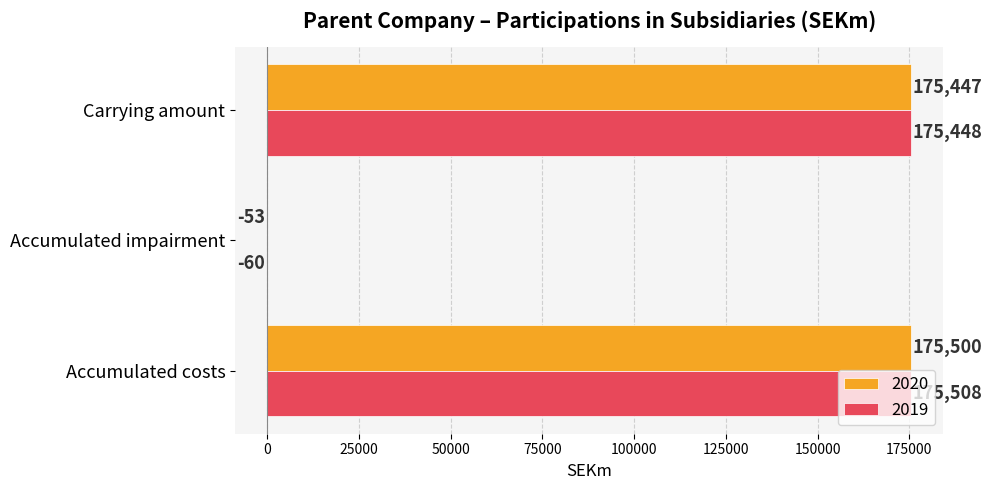

What is the total value across all series at Carrying amount?

350895